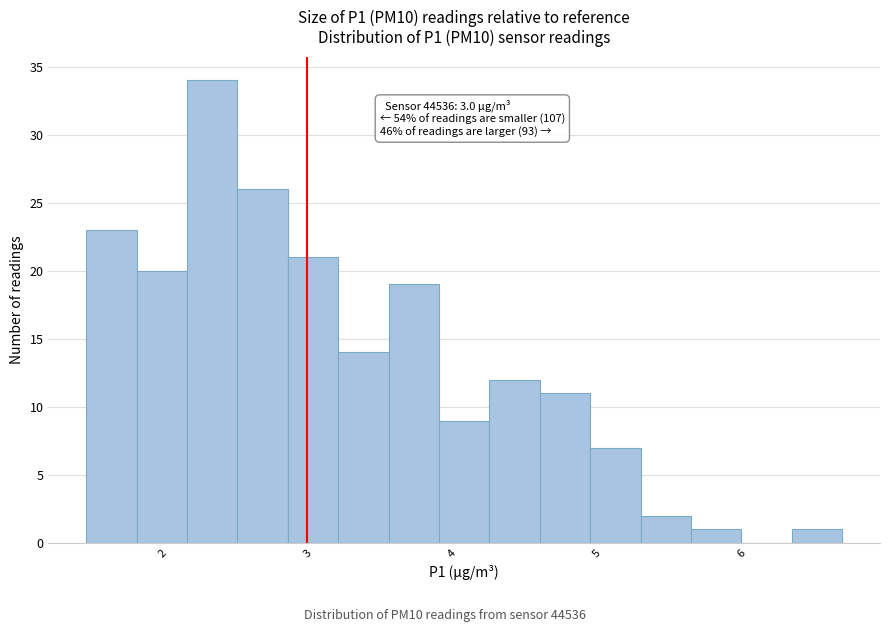

Read against the x-axis, roughly where is the centre of the tallest bar?

2.3